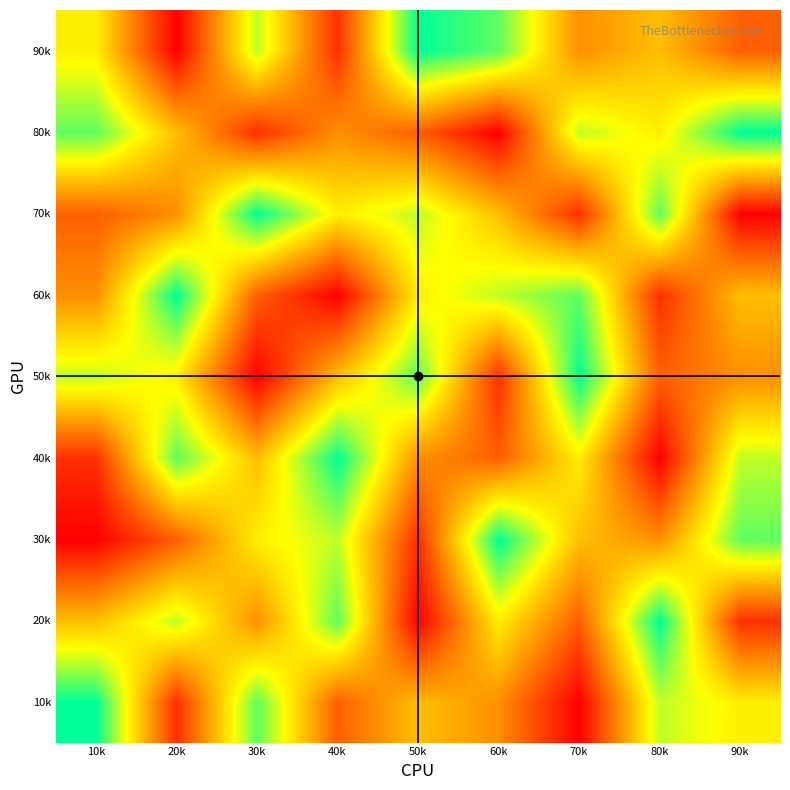

What is the maximum value shown in the chart?

9